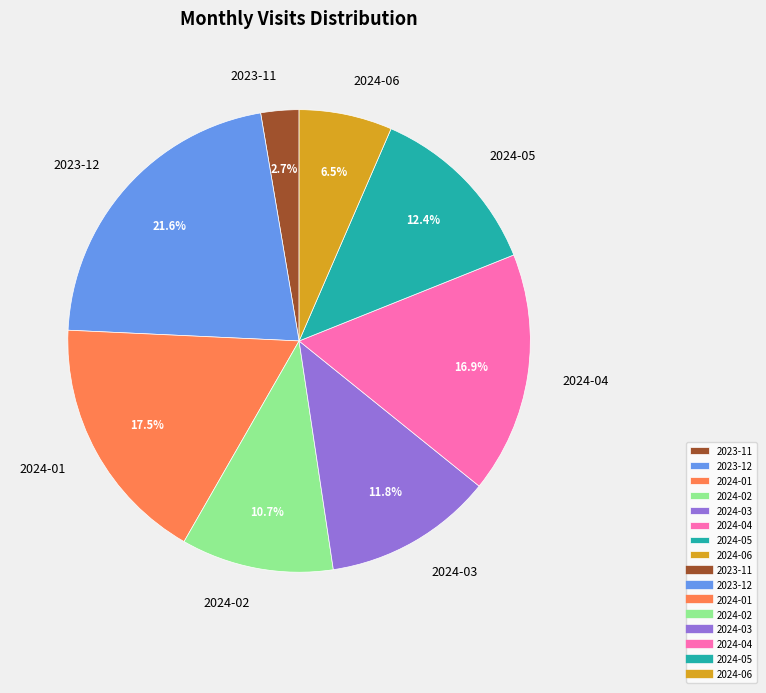

Which has a higher value, 2024-04 or 2024-02?

2024-04